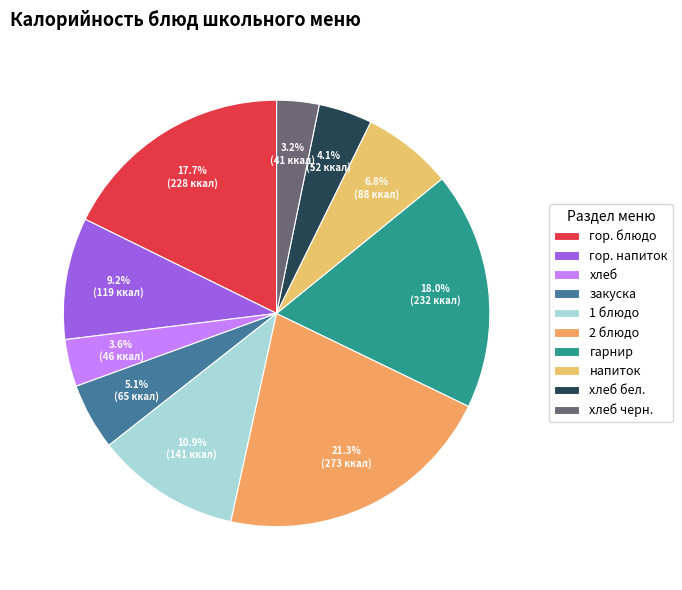

What is the ratio of the value at напиток to the value at хлеб черн.?

2.1